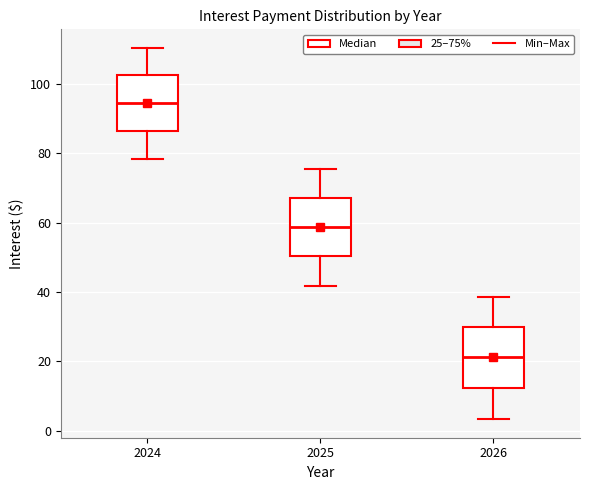

Reading left to right, read every box against the y-axis: the position of its median line, the range the box covers, and the ends of its whiskers. The values are not printed on the chart, so give them approximately, as read against the axis.

2024: median 94, box 86 to 102, whiskers 78 to 110
2025: median 58, box 50 to 68, whiskers 42 to 76
2026: median 22, box 12 to 30, whiskers 4 to 38